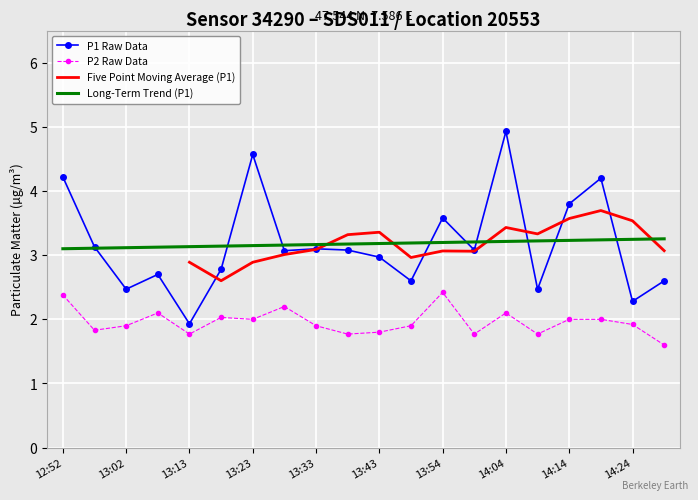

True or false: P2 Raw Data and P1 Raw Data cross at least once.

False